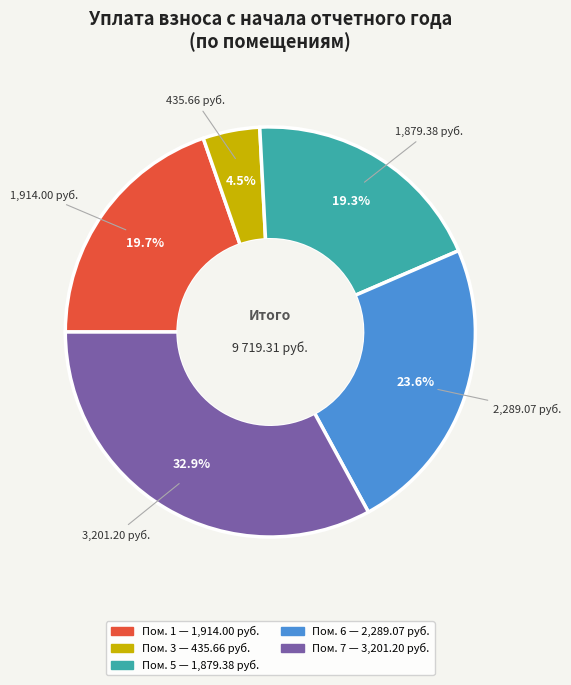

Is there any slice that represents more than half of the pie?

No